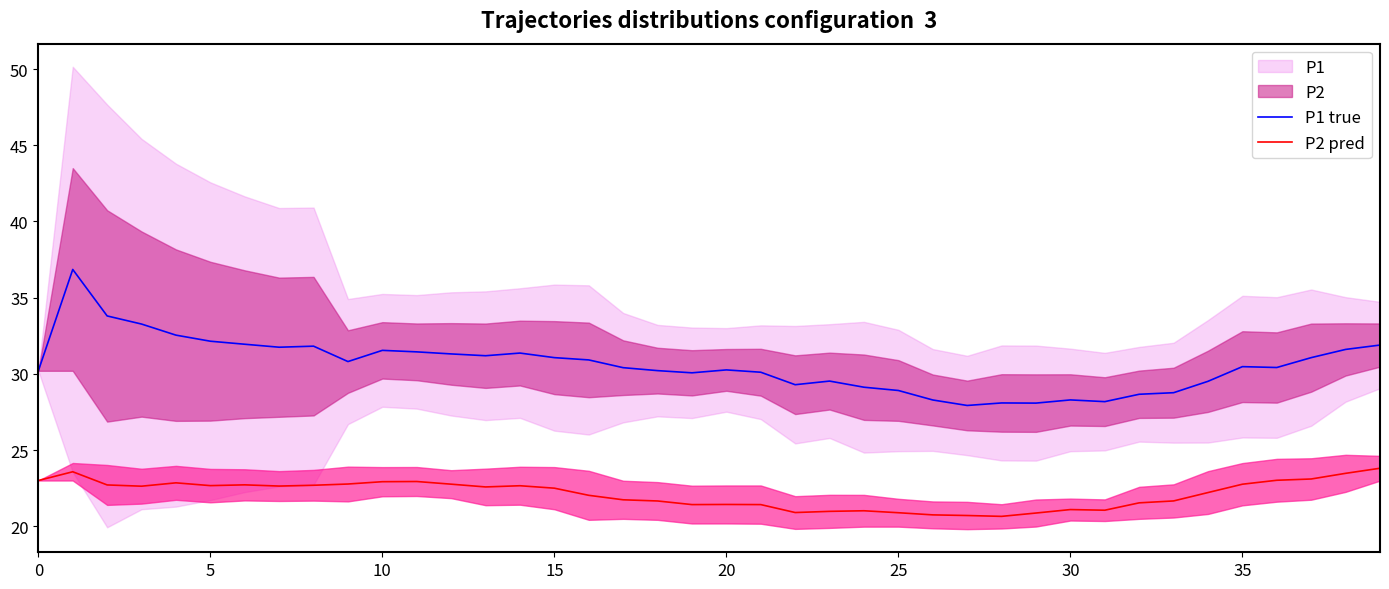

Is it true that P2 pred equals 22.8 at 35?

True